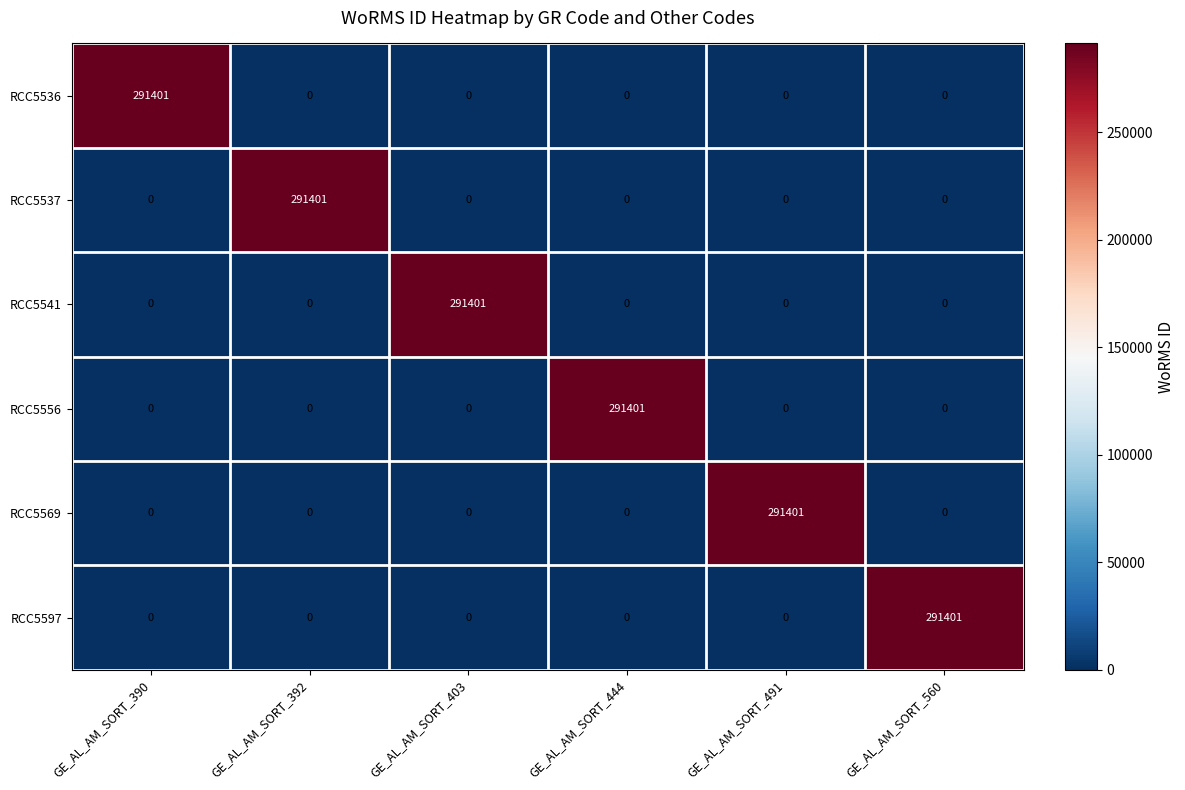

The value of RCC5536 at GE_AL_AM_SORT_392 is 0. True or false?

True